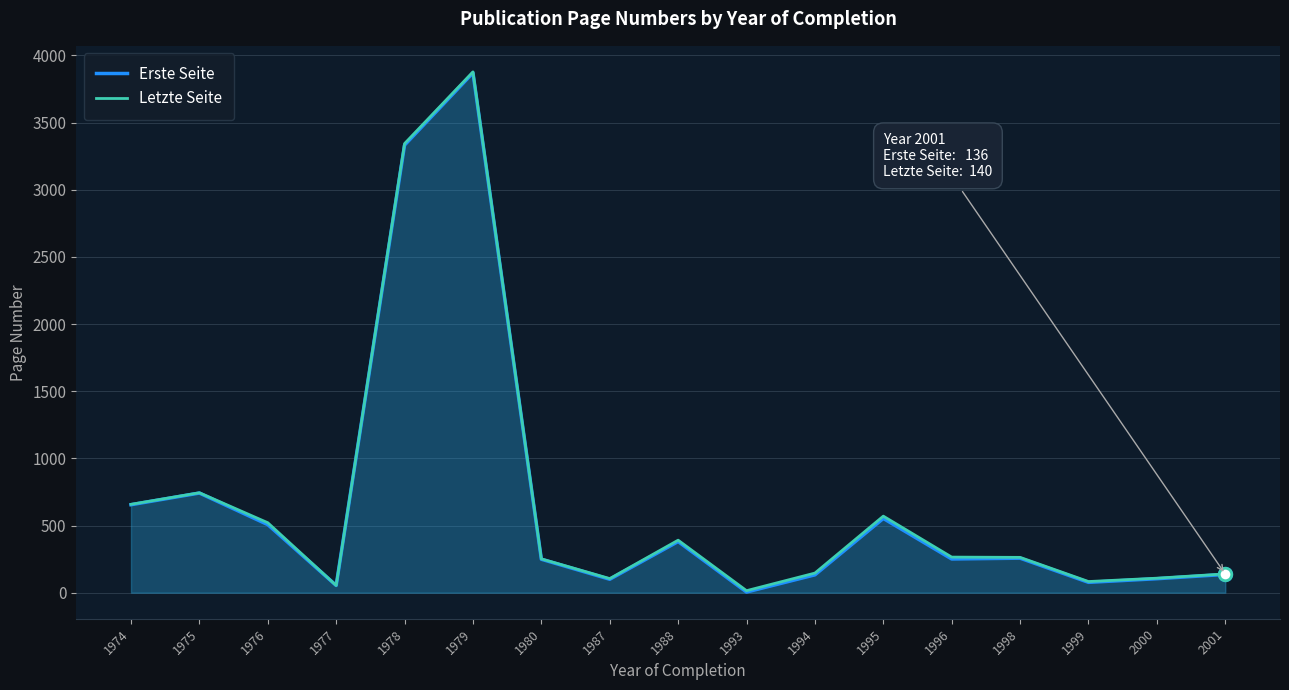

Reading right to left, what are all the values shown in this chart?

Erste Seite: 2001=136	2000=104	1999=77	1998=257	1996=251	1995=553	1994=133	1993=5	1988=381	1987=100	1980=249	1979=3871	1978=3333	1977=54	1976=507	1975=742	1974=655
Letzte Seite: 2001=140	2000=108	1999=83	1998=263	1996=265	1995=570	1994=146	1993=15	1988=391	1987=105	1980=252	1979=3878	1978=3344	1977=54	1976=521	1975=744	1974=658